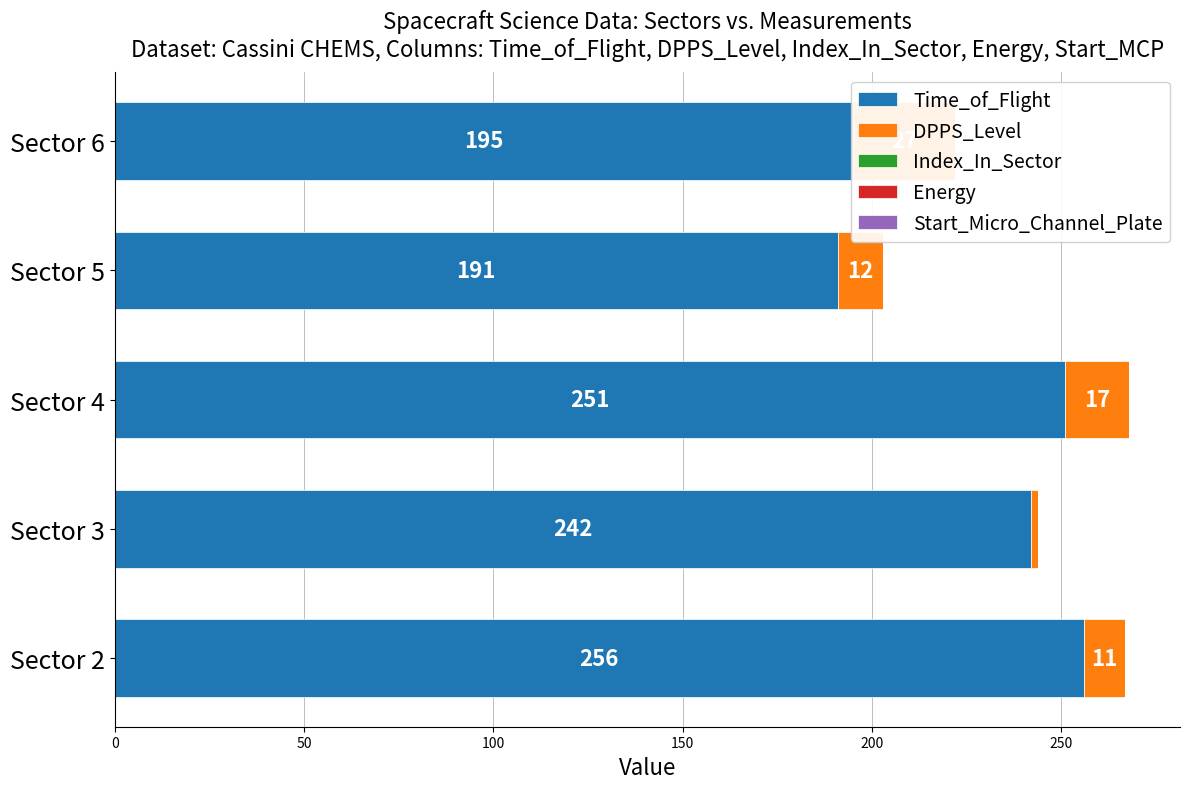

What is the maximum value shown in the chart?

256.0